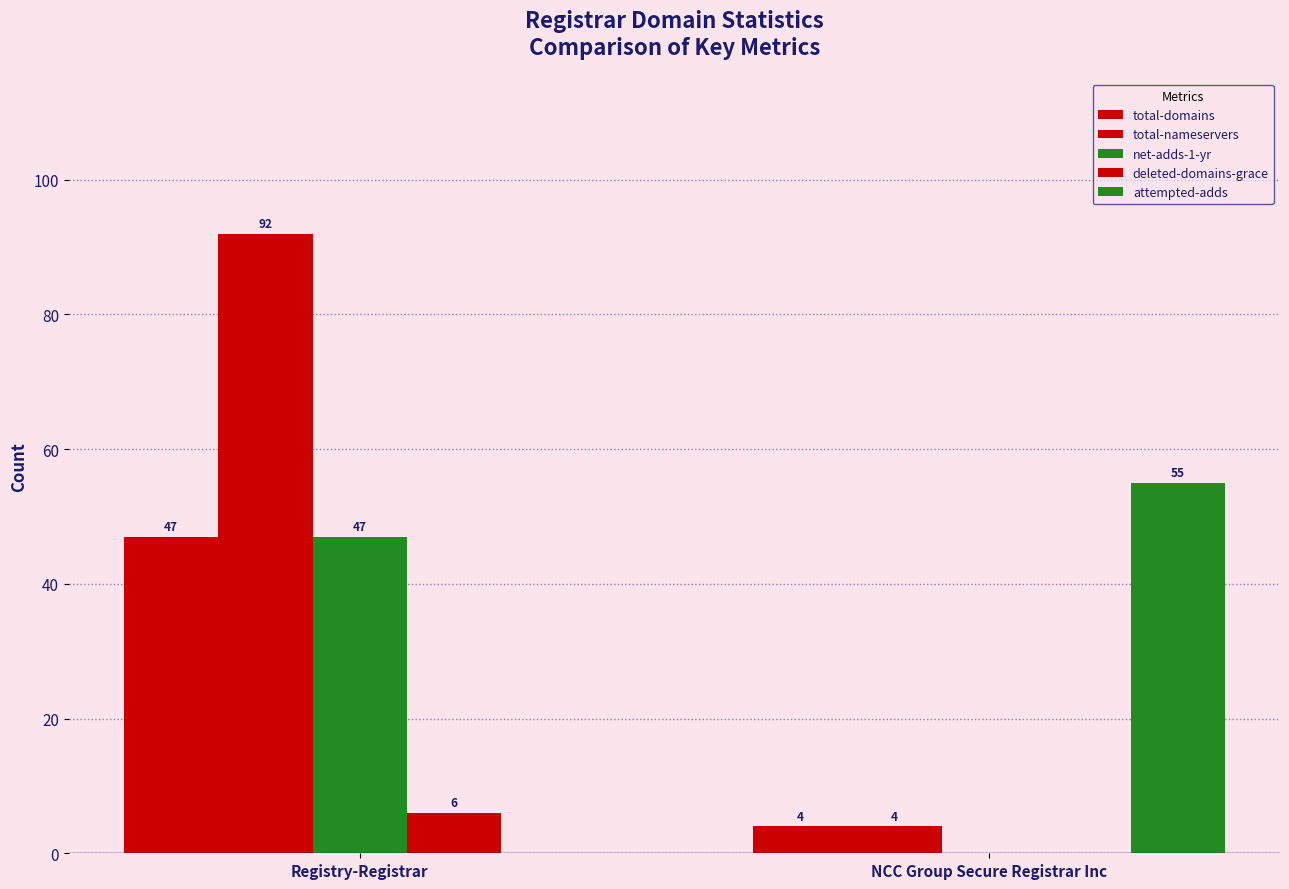

Are the bars horizontal?

No